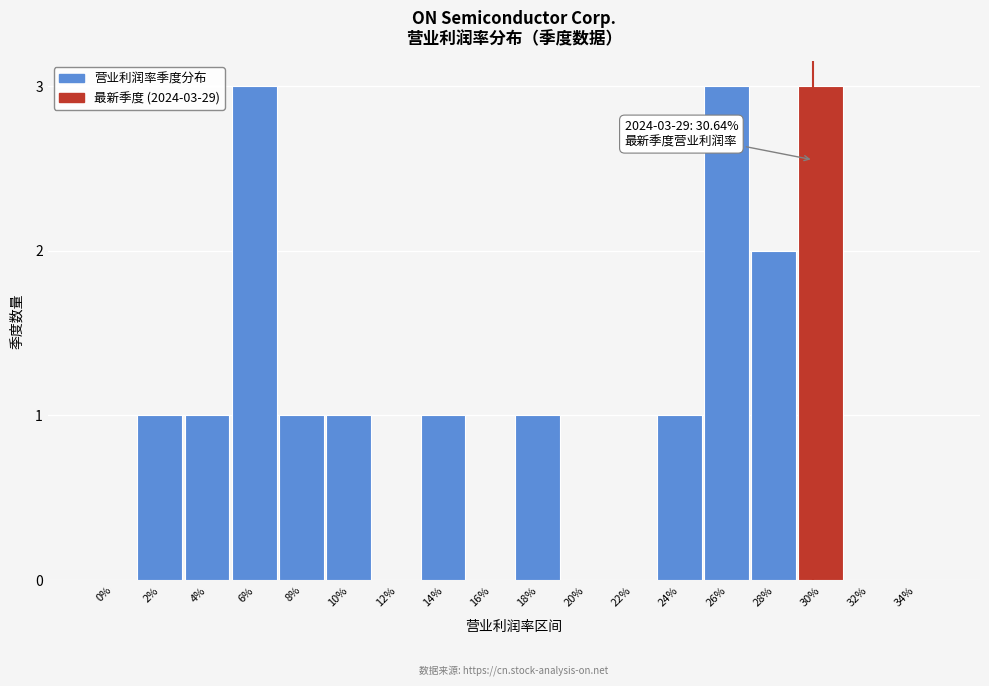

Reading left to right, transcribe all the data shown in this chart.

0%=0	2%=1	4%=1	6%=3	8%=1	10%=1	12%=0	14%=1	16%=0	18%=1	20%=0	22%=0	24%=1	26%=3	28%=2	30%=3	32%=0	34%=0